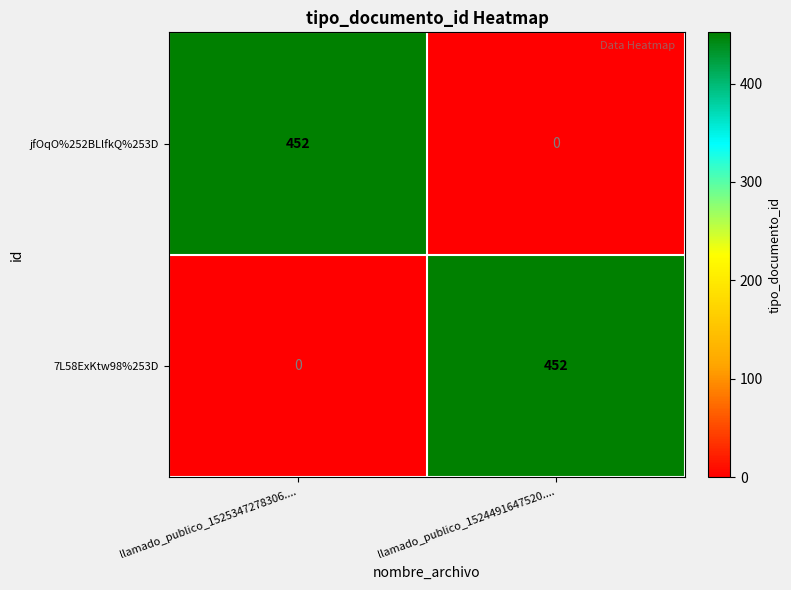

What is the total value across all series at llamado_publico_1525347278306....?

452